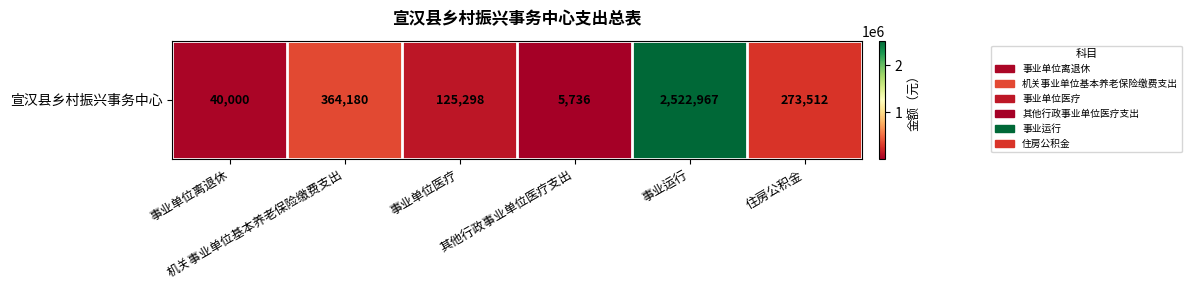

What is the change in value from 其他行政事业单位医疗支出 to 事业运行?

+2517231